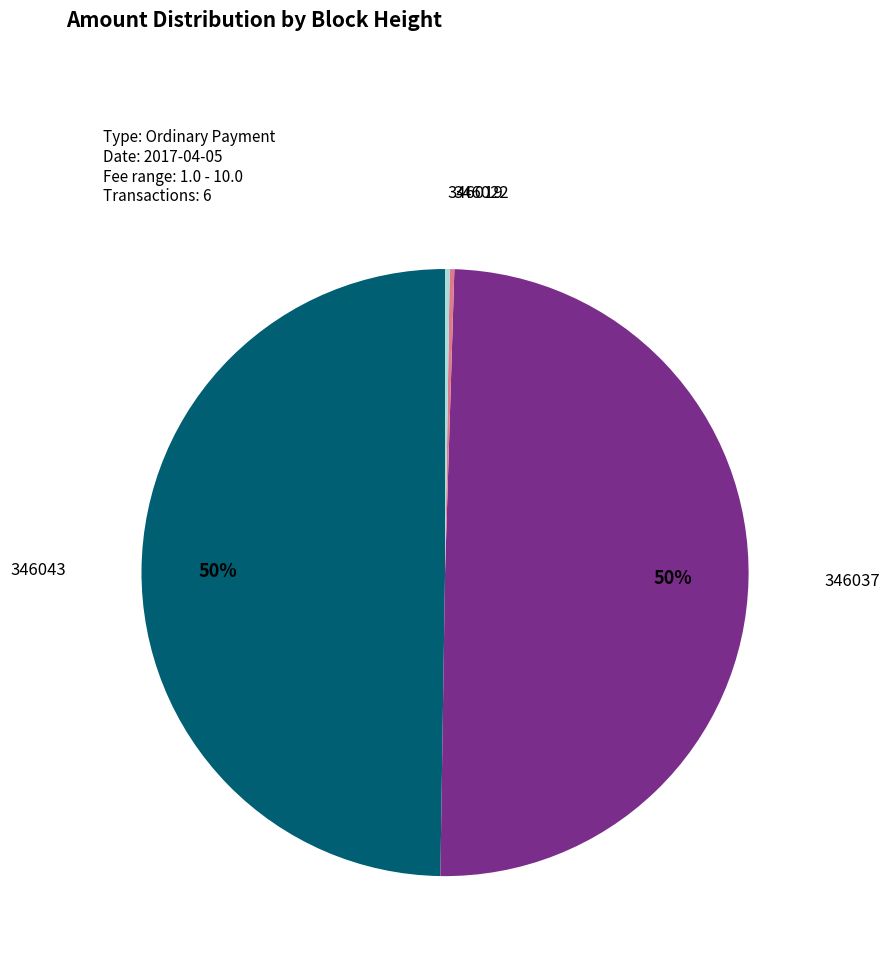

Combined, do 346043 and 346037 account for over 50%?

Yes